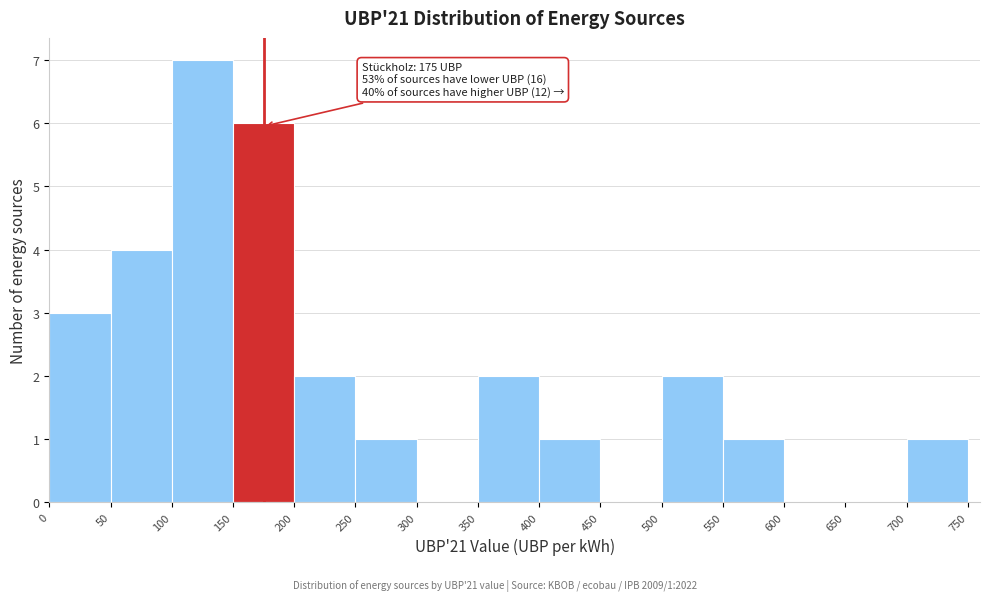

Which range on the x-axis has the tallest bar?

100 to 150